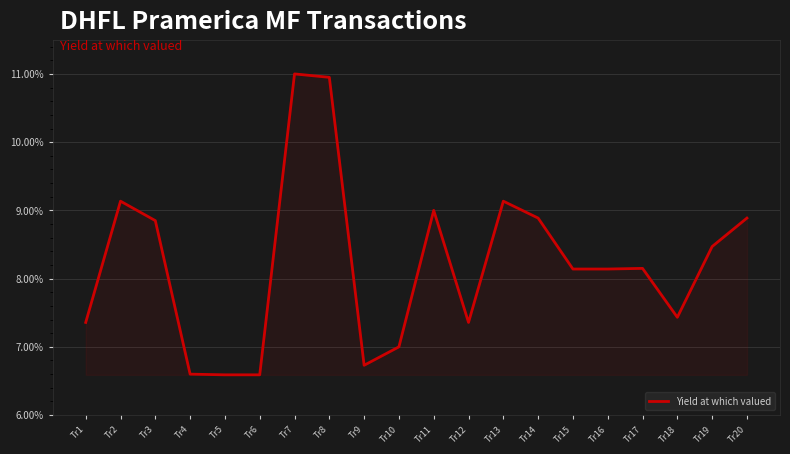

How many lines are shown in the chart?

1